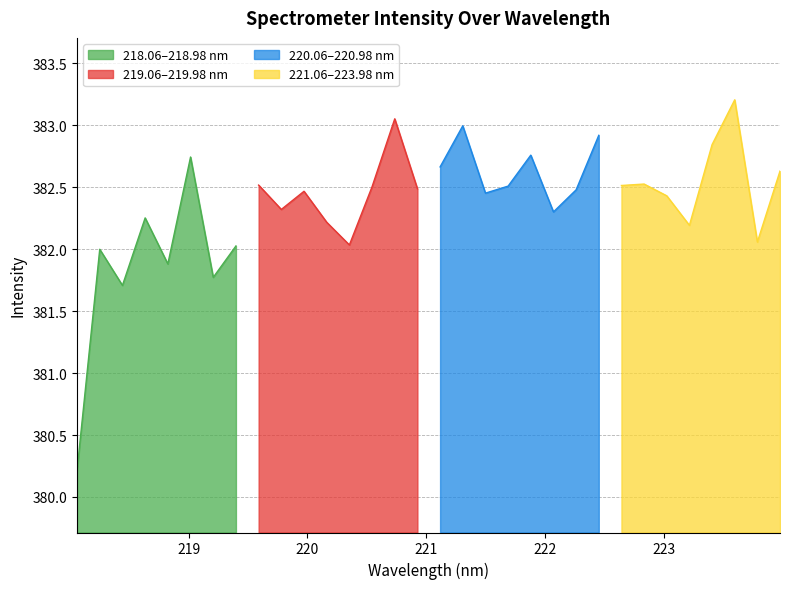

Rank the series by their average value, from highest to lowest.

220.9264-221.6902, 219.9712-220.7354, 219.0156-219.7801, 218.0596-218.8244